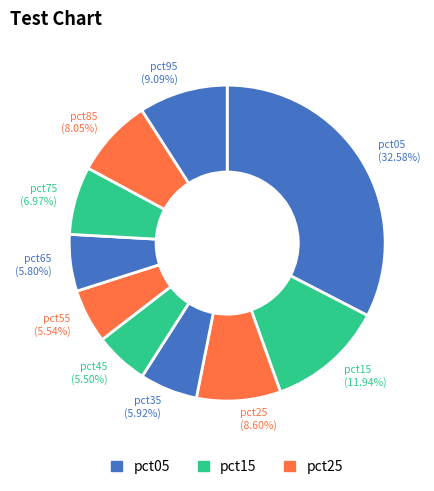

Between pct95 and pct45, which is larger?

pct95